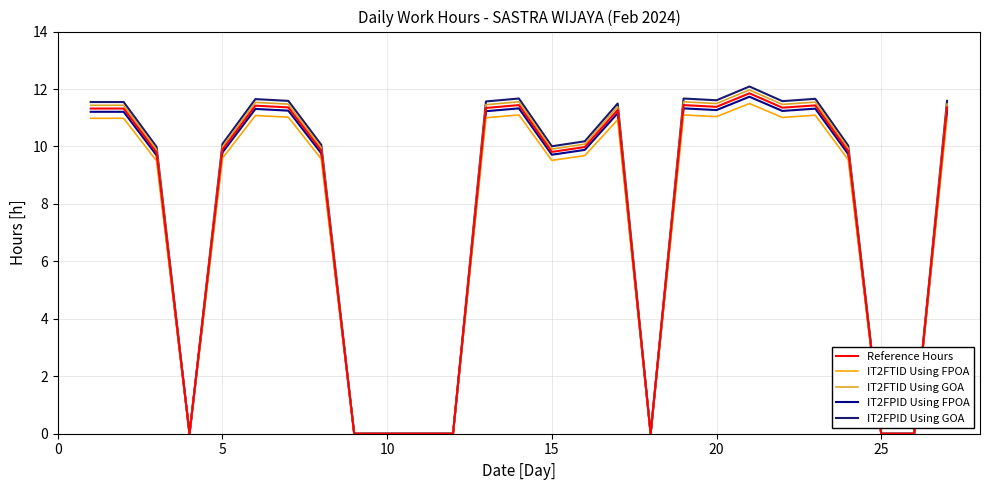

What is the highest value of the IT2FPID Using FPOA series?

11.7